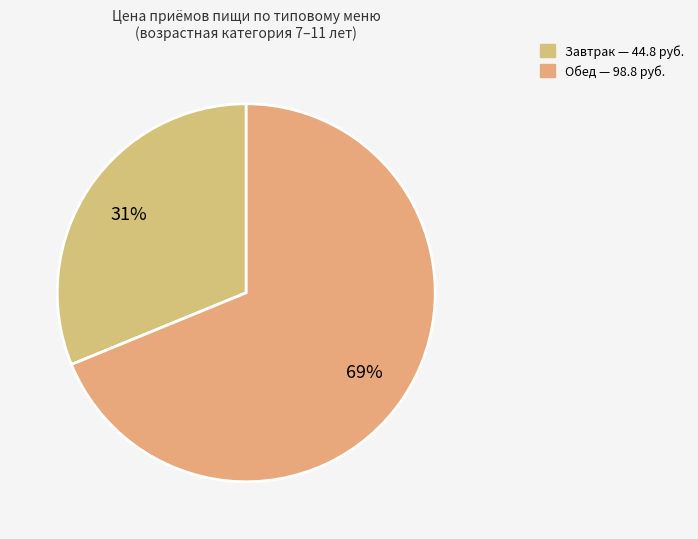

Count the number of slices in the pie.

2